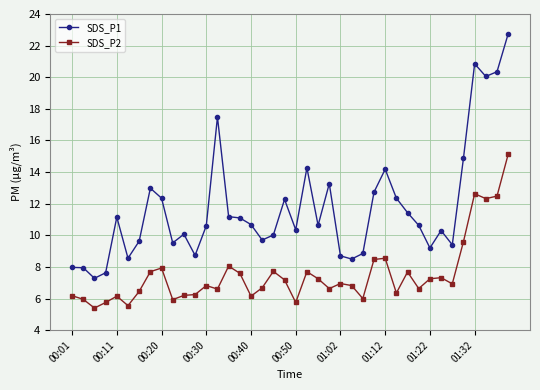

True or false: SDS_P1 and SDS_P2 cross at least once.

False